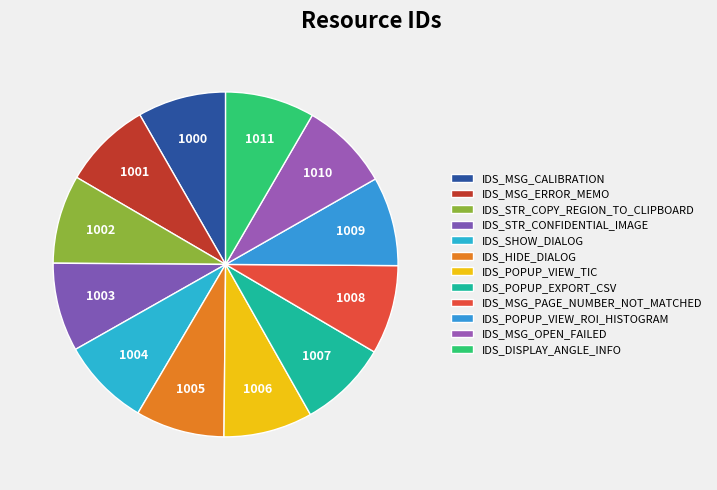

Is it true that IDS_STR_COPY_REGION_TO_CLIPBOARD is 8% of the pie?

True